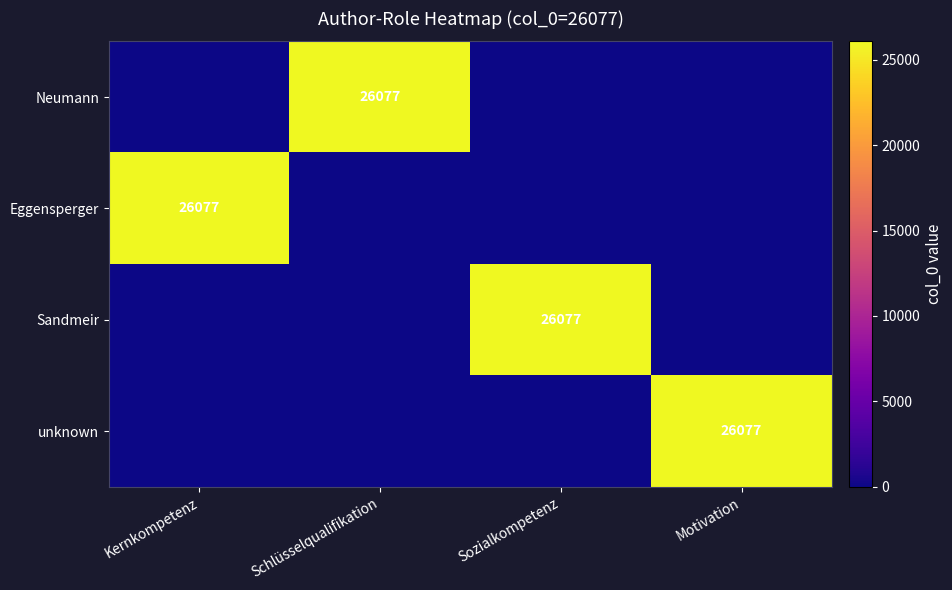

The value of Sandmeir at Sozialkompetenz is 26077. True or false?

True